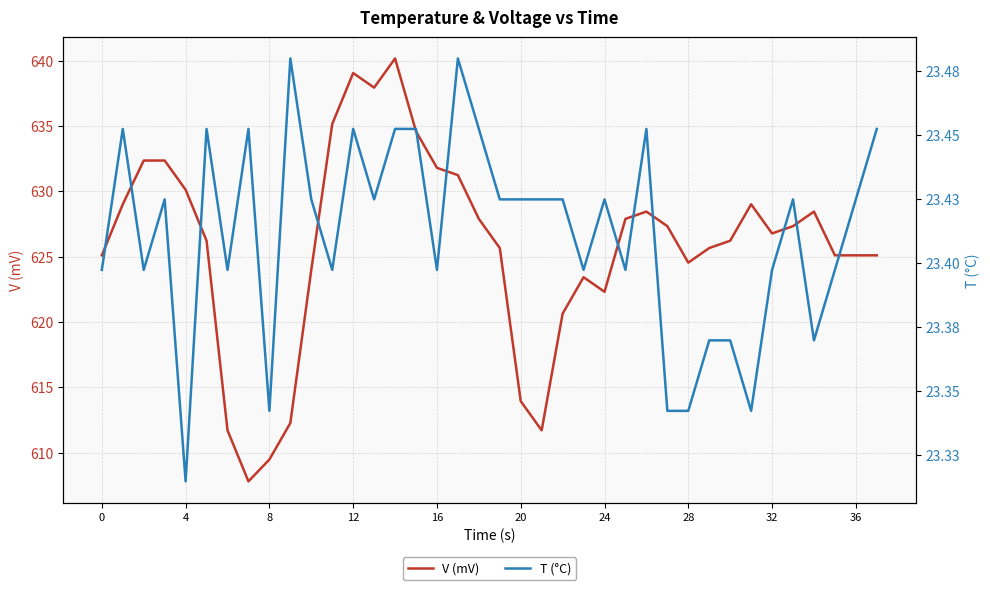

In T (°C), how many points are lower than both neighbors (excluding endpoints)?

11